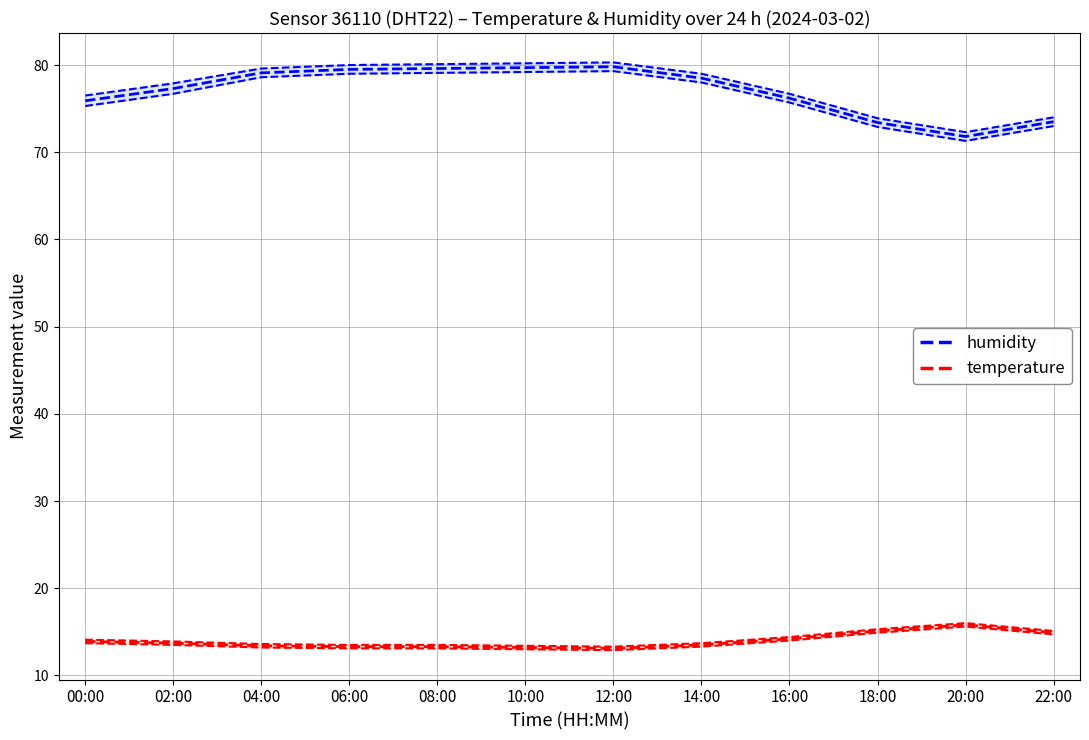

The value of temperature at 12:00 is 13.1. True or false?

True